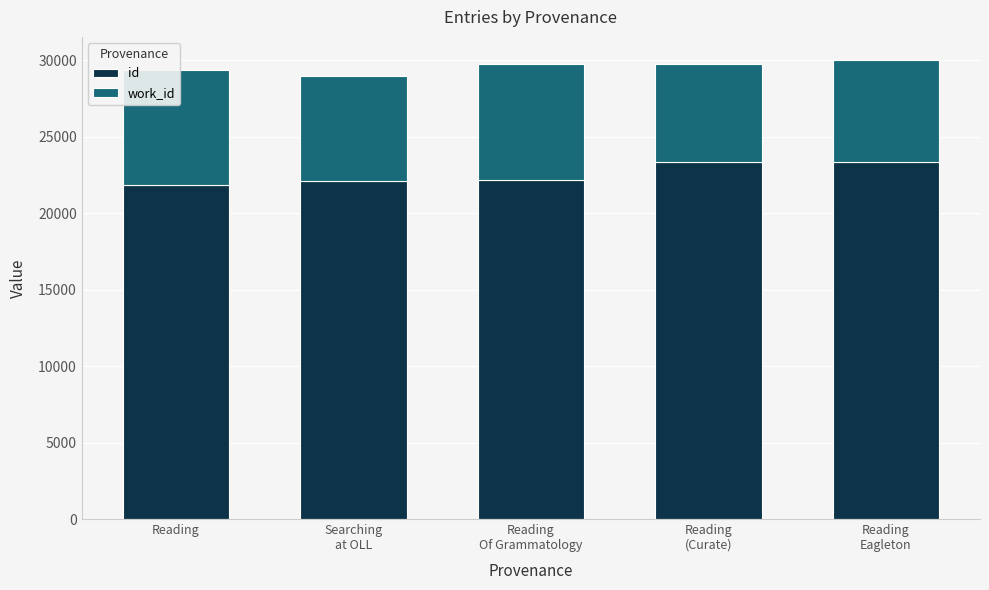

What is the minimum value for id?

21814